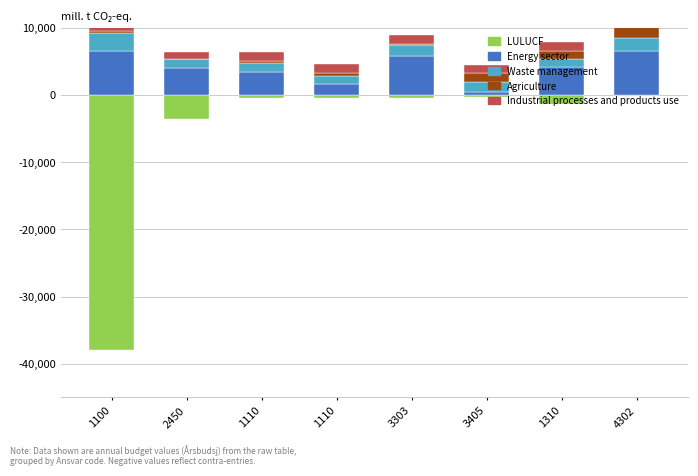

What is the label of the 6th bar from the left?

3405